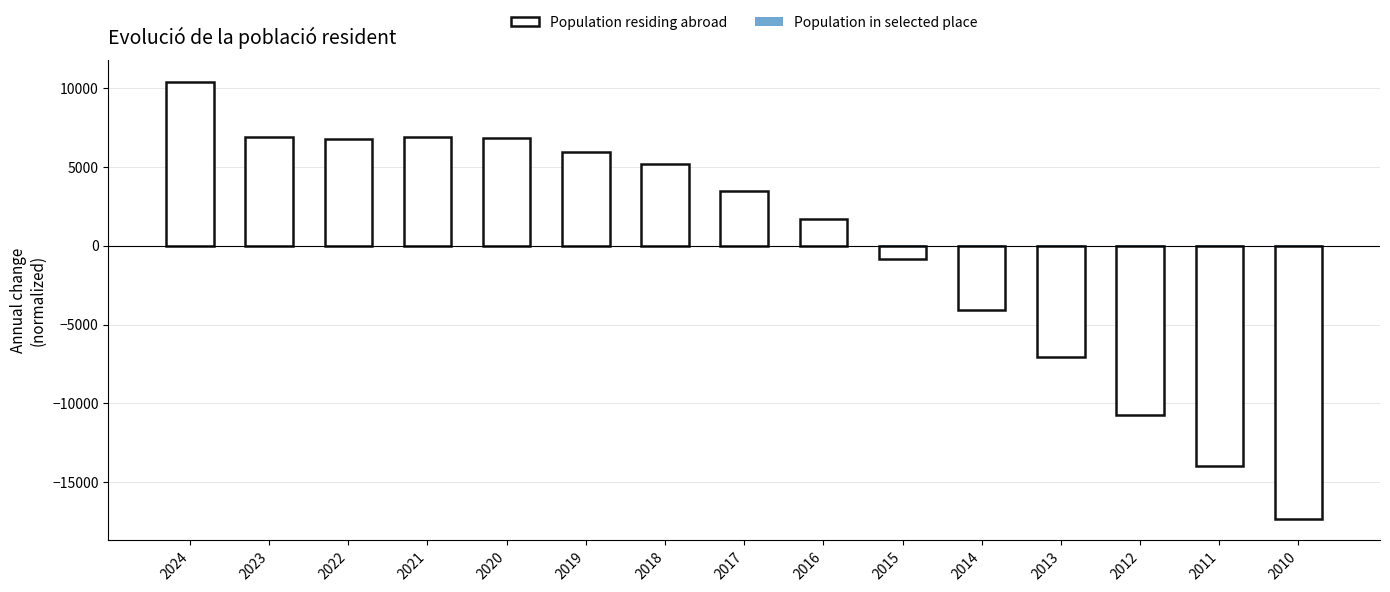

The chart shows a value of -10 at 2018. True or false?

True